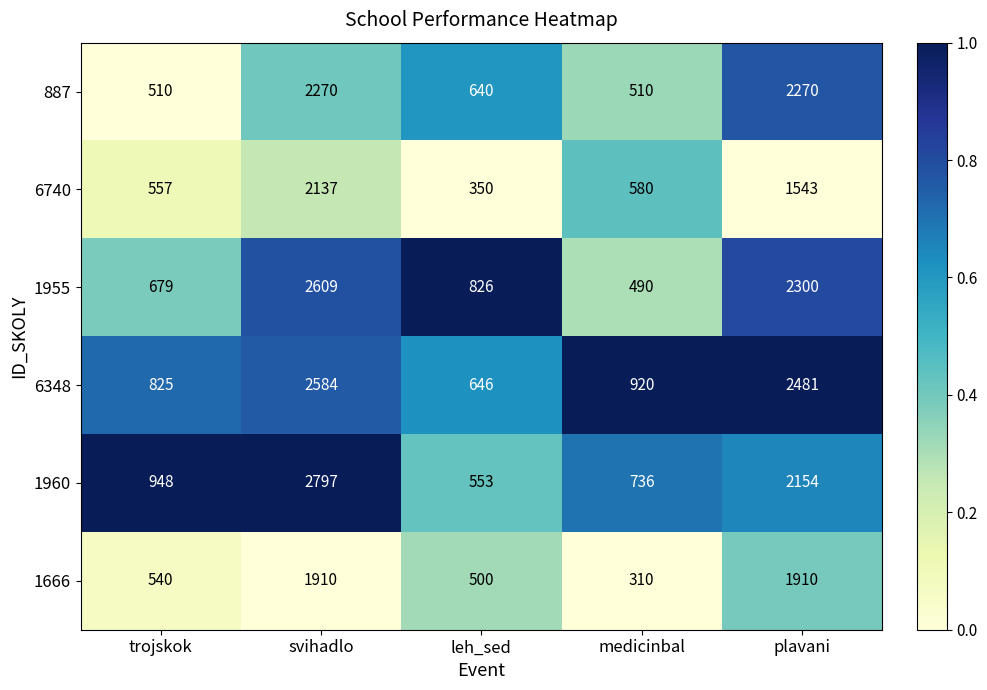

Count the number of categories in the chart.

5